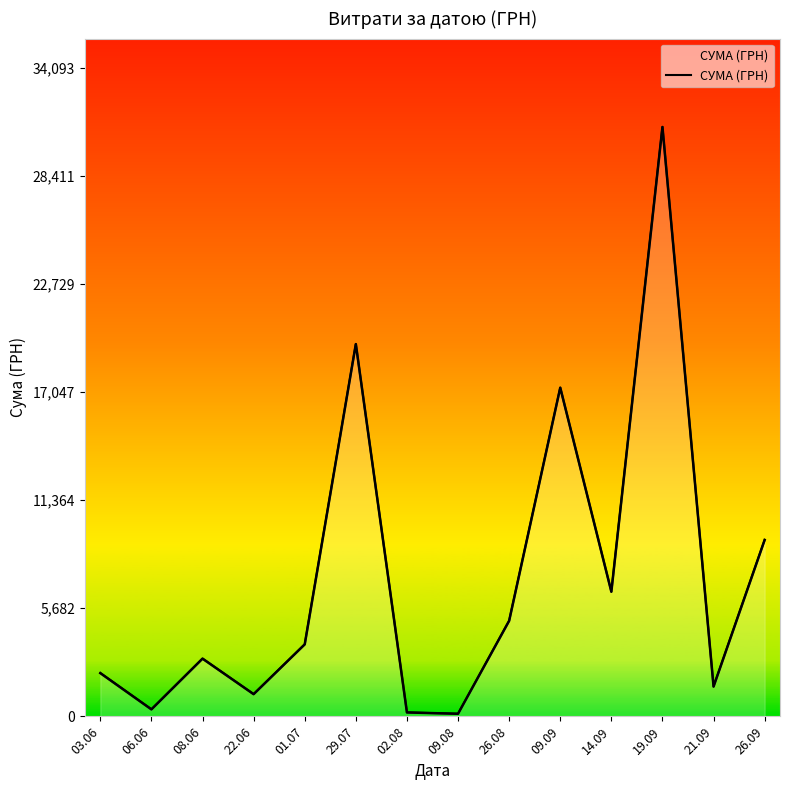

What is the minimum value shown in the chart?

135.0